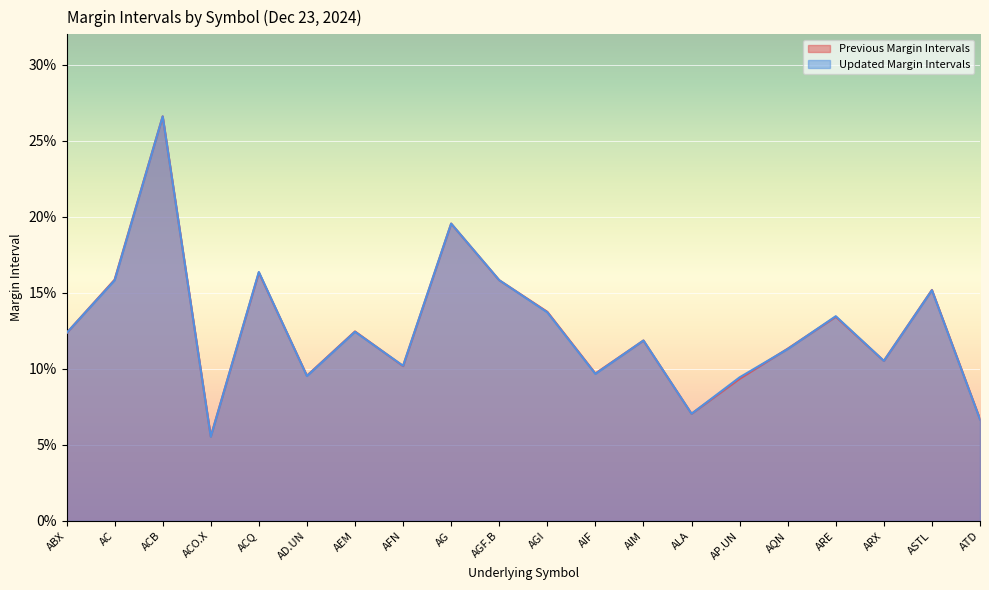

List the series in order of their peak value, highest first.

Previous Margin Intervals, Updated Margin Intervals